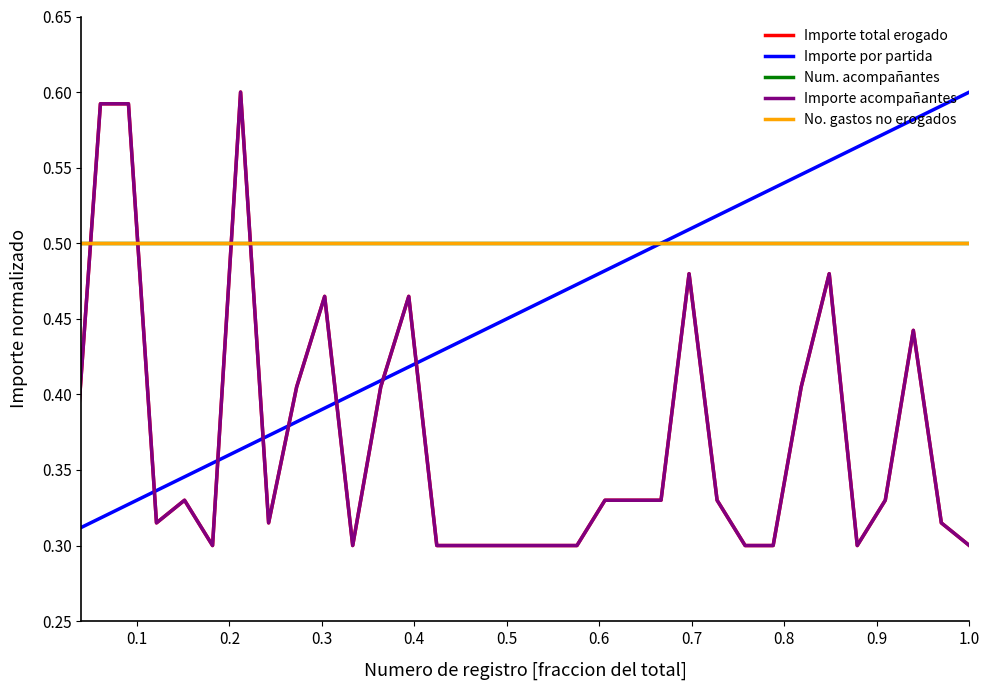

List the series in order of their peak value, highest first.

Importe total erogado, Importe por partida, Importe acompañantes, Num. acompañantes, No. gastos no erogados